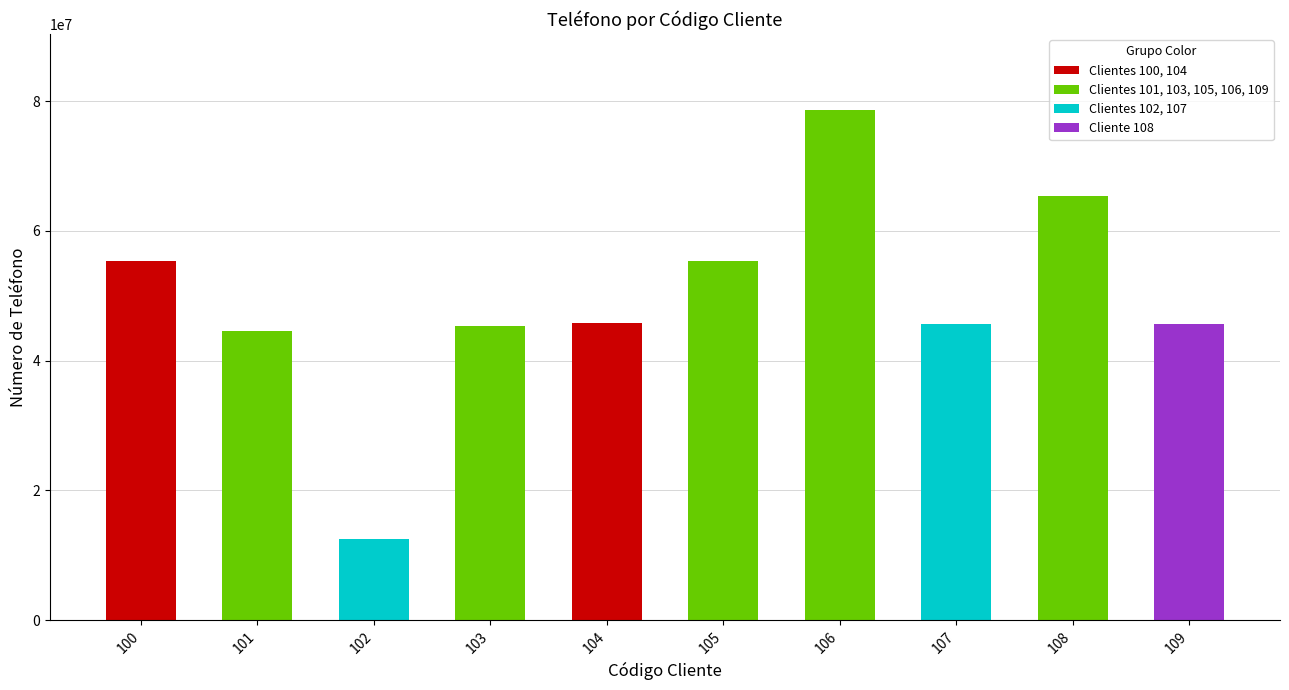

What is the maximum value shown in the chart?

78554522